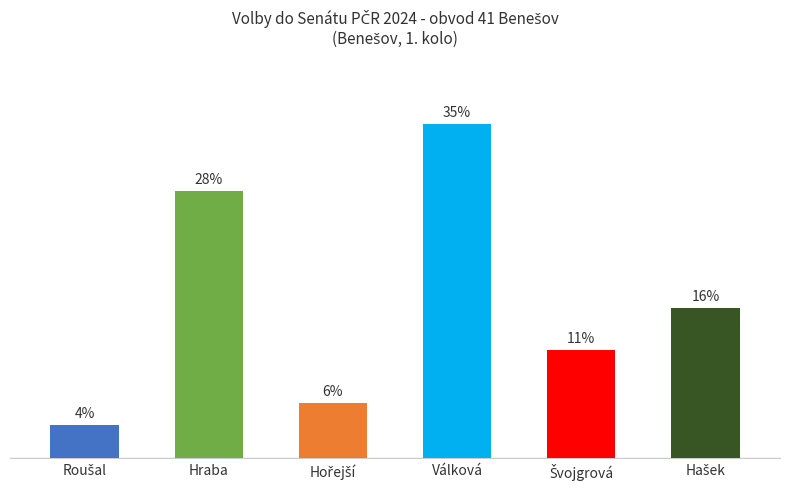

The value at Švojgrová is 17.3. True or false?

False